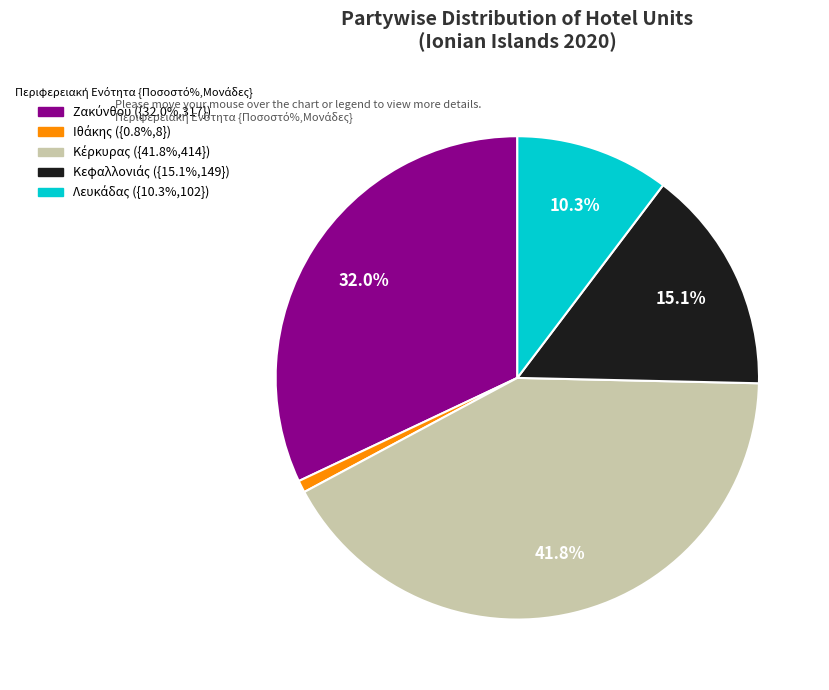

Count the number of slices in the pie.

5